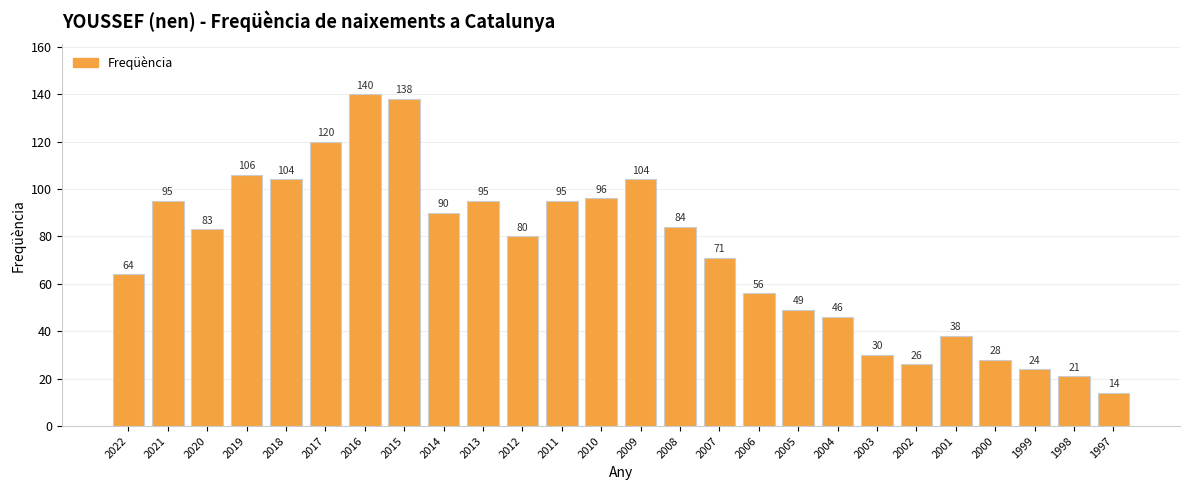

Is it true that the value at 2012 is 80?

True